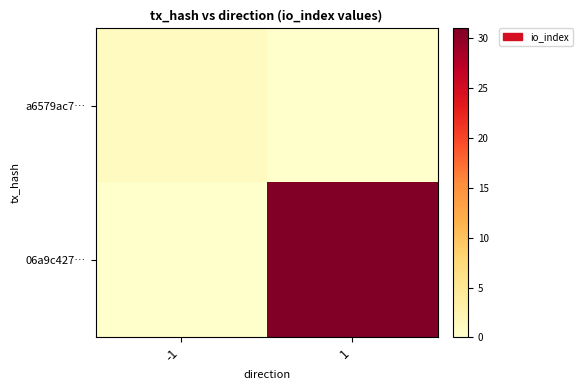

What is the difference between the highest and lowest values at 1?

31